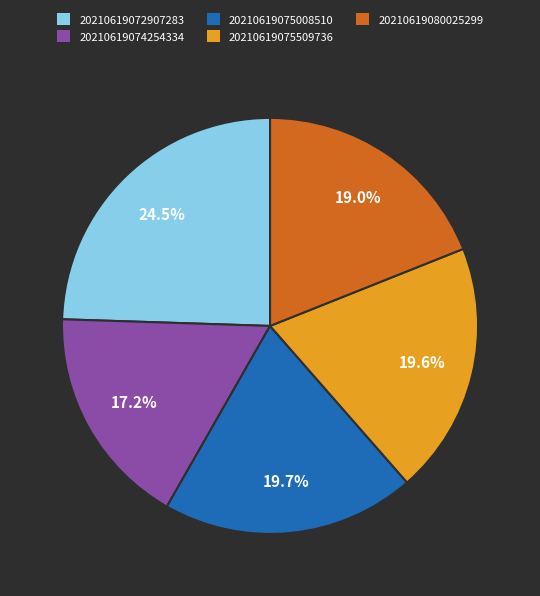

Combined, what portion of the pie is 20210619075008510 and 20210619075509736?

39.3%